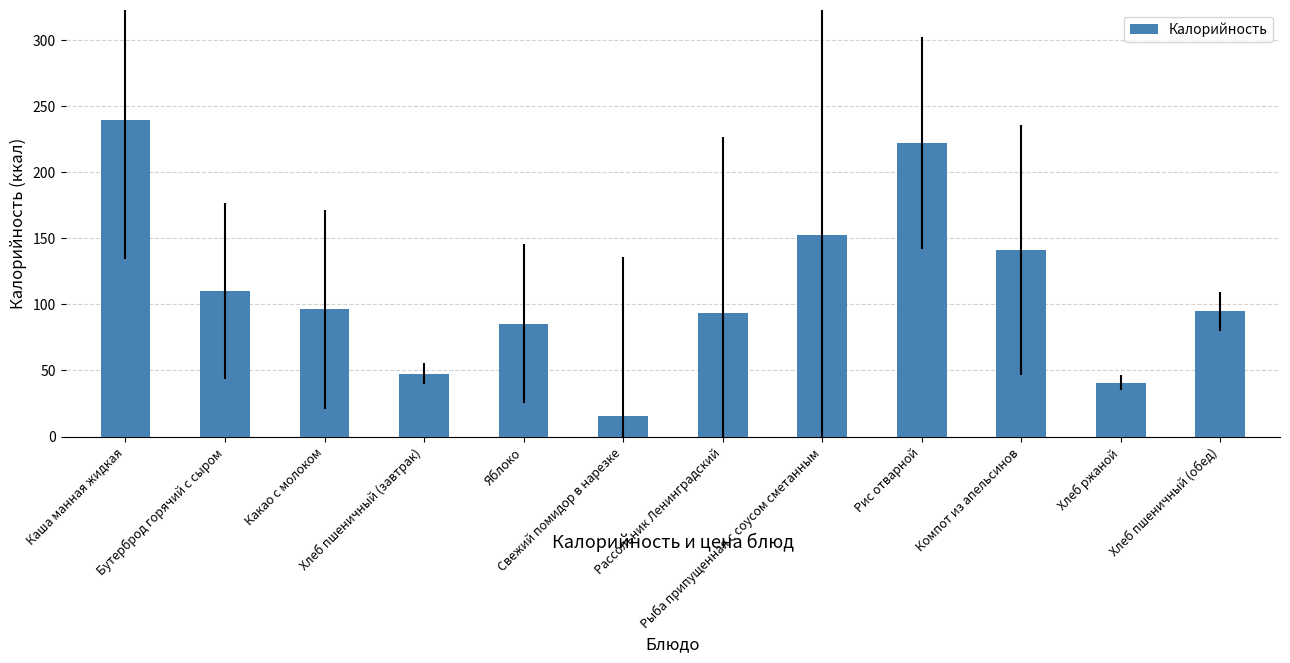

True or false: the data shows 25.0 at Рассольник Ленинградский.

False